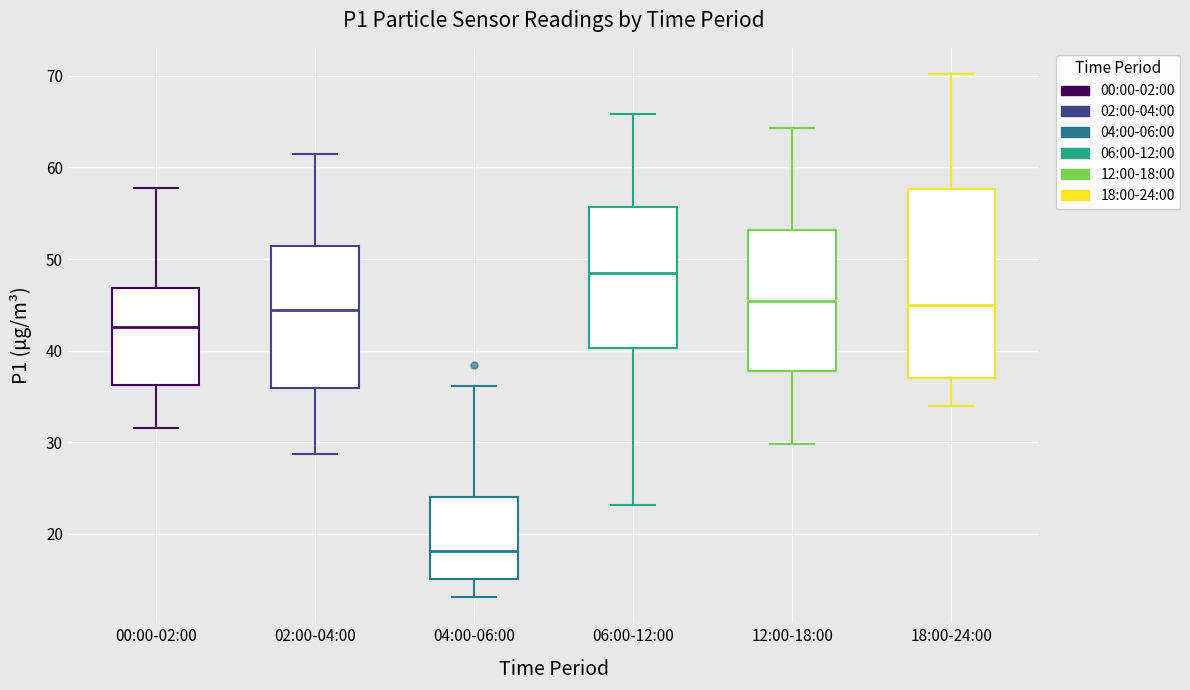

Which box has the highest median line?

06:00-12:00